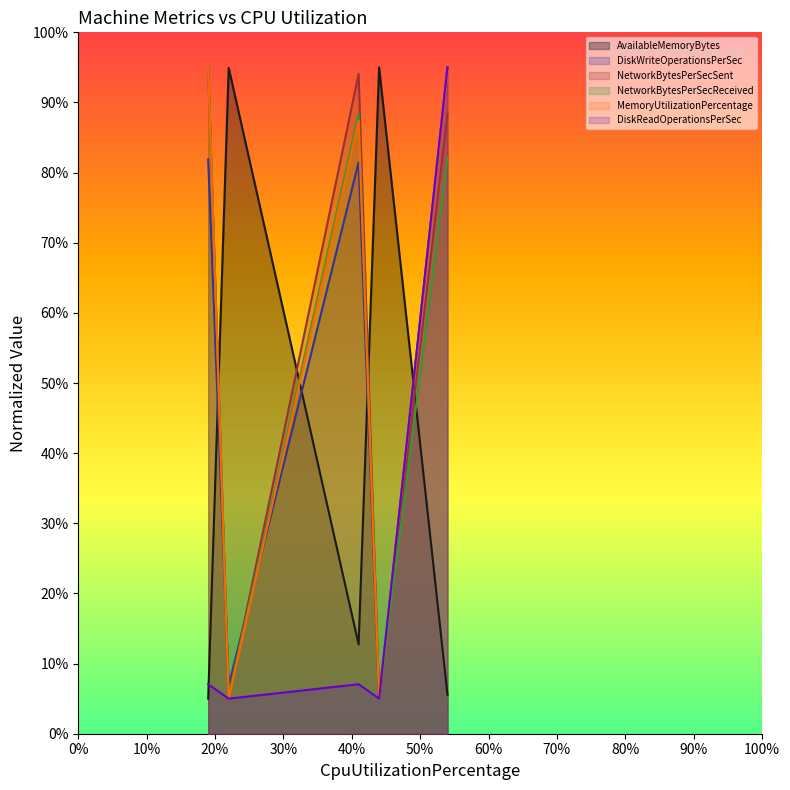

How many data points in AvailableMemoryBytes are less than 12?

2